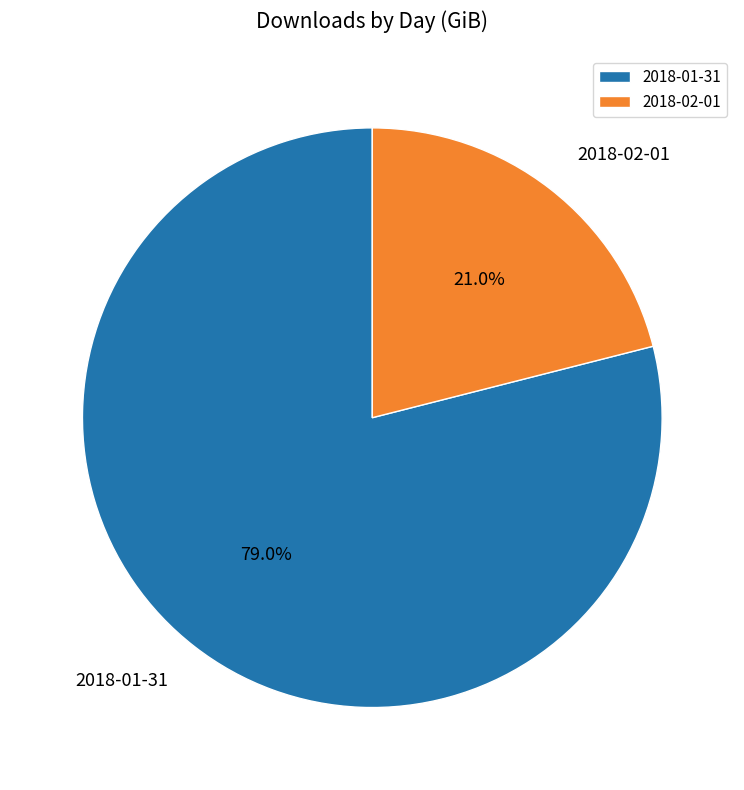

Which slice is the largest?

2018-01-31